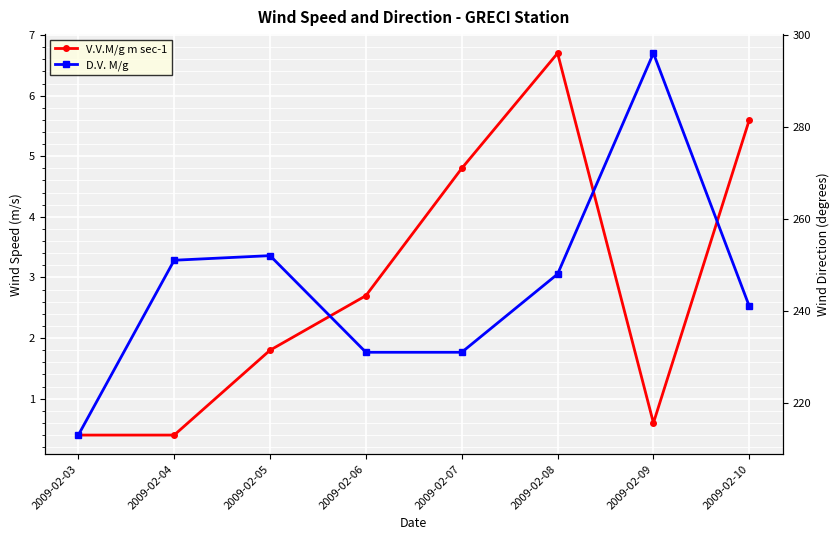

How many lines are shown in the chart?

2